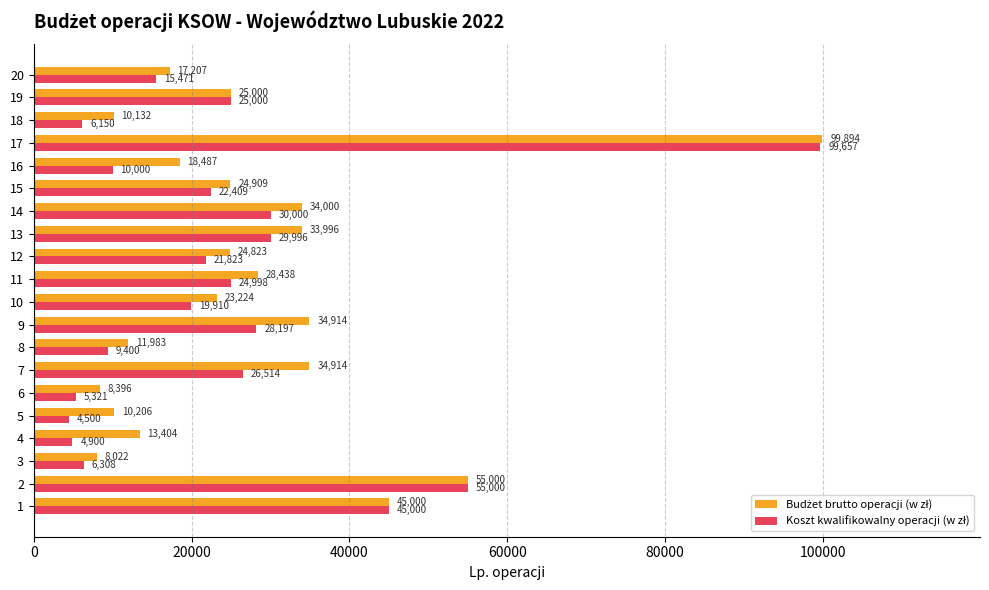

What is the smallest value displayed?

4500.0